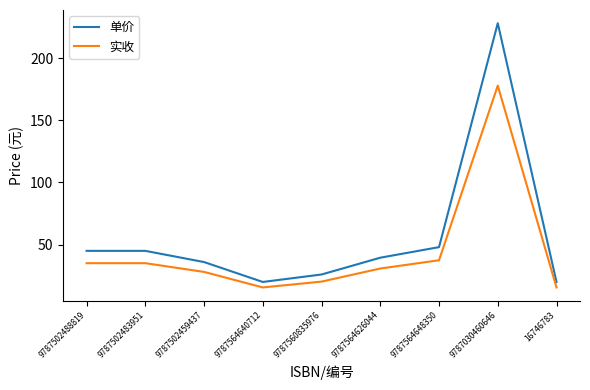

True or false: 实收 has more than 0 points higher than both neighbors.

True